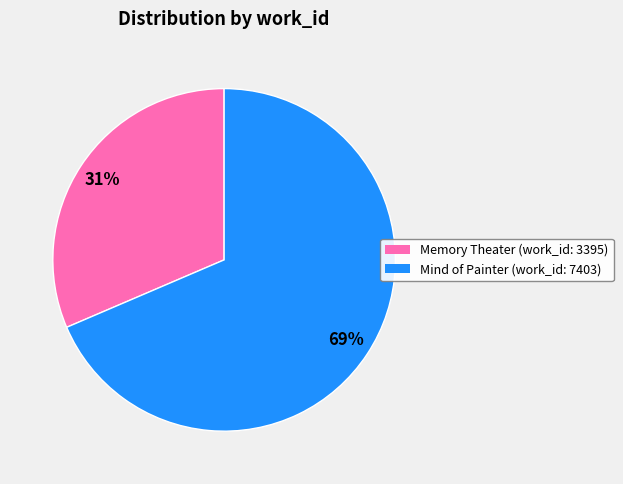

To the nearest percent, what is the combined percentage of Memory Theater (work_id: 3395) and Mind of Painter (work_id: 7403)?

100%